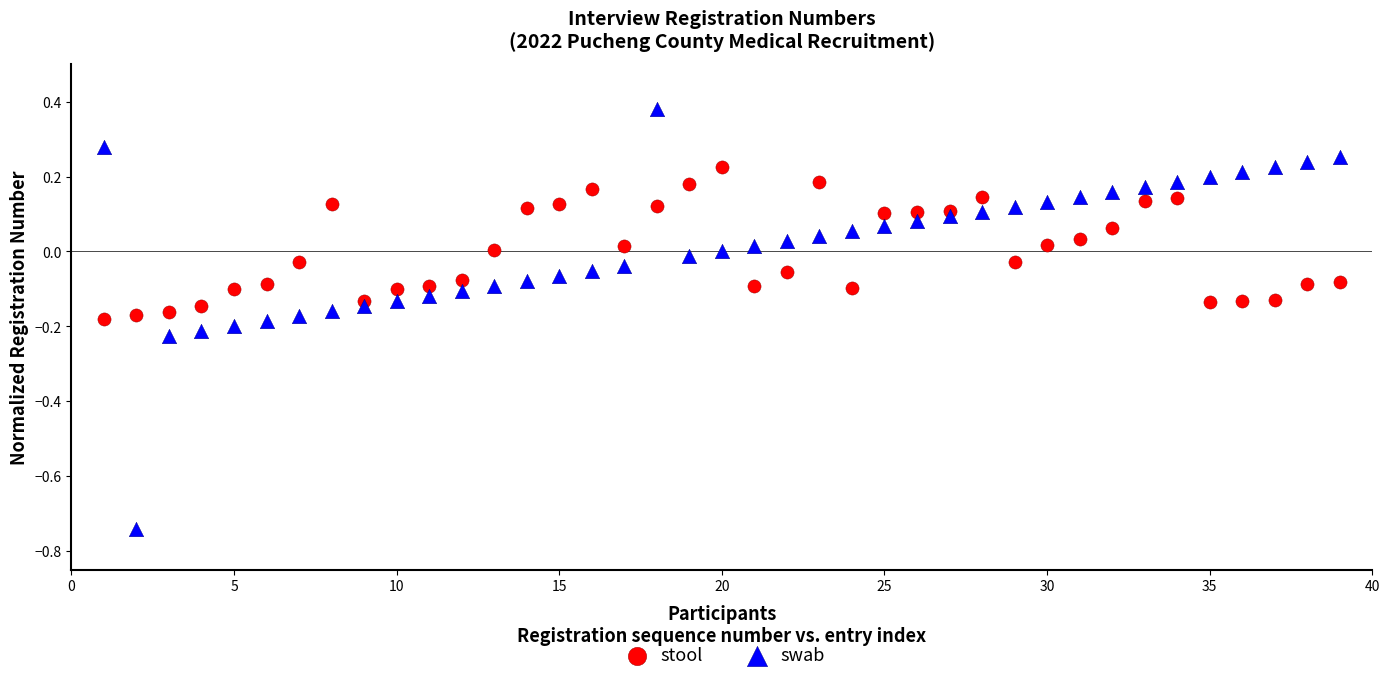

Across all data points, what is the range of Y values (max minus min)?

1.1